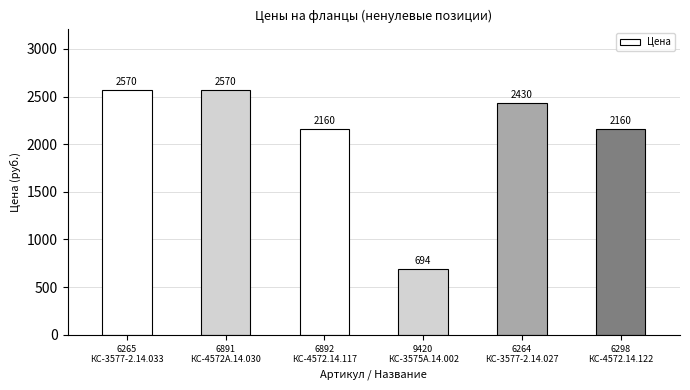

Reading left to right, what are all the values shown in this chart?

6265
КС-3577-2.14.033=2570	6891
КС-4572А.14.030=2570	6892
КС-4572.14.117=2160	9420
КС-3575А.14.002=694	6264
КС-3577-2.14.027=2430	6298
КС-4572.14.122=2160